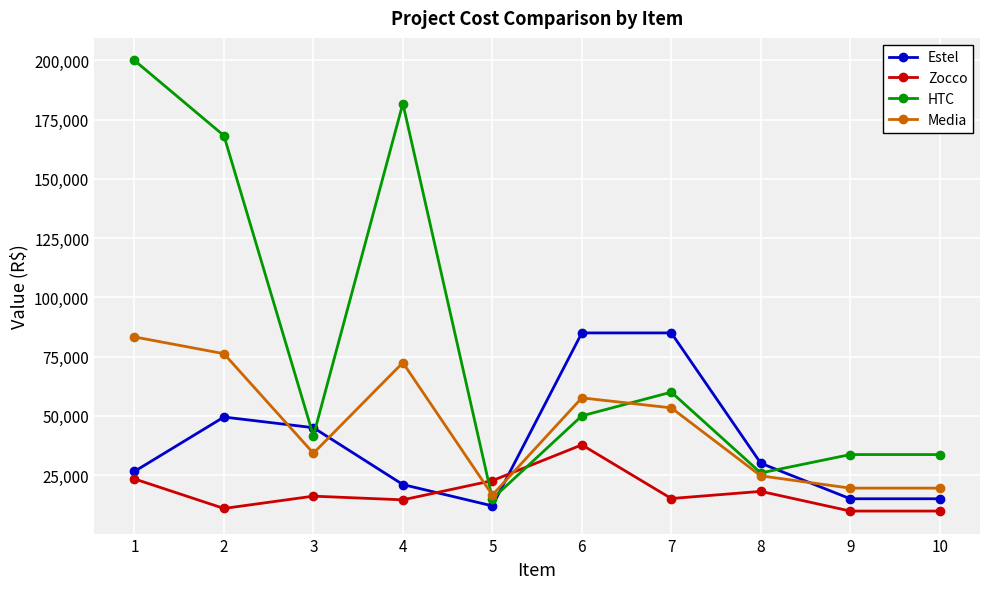

True or false: Media has more than 2 interior local peaks.

False